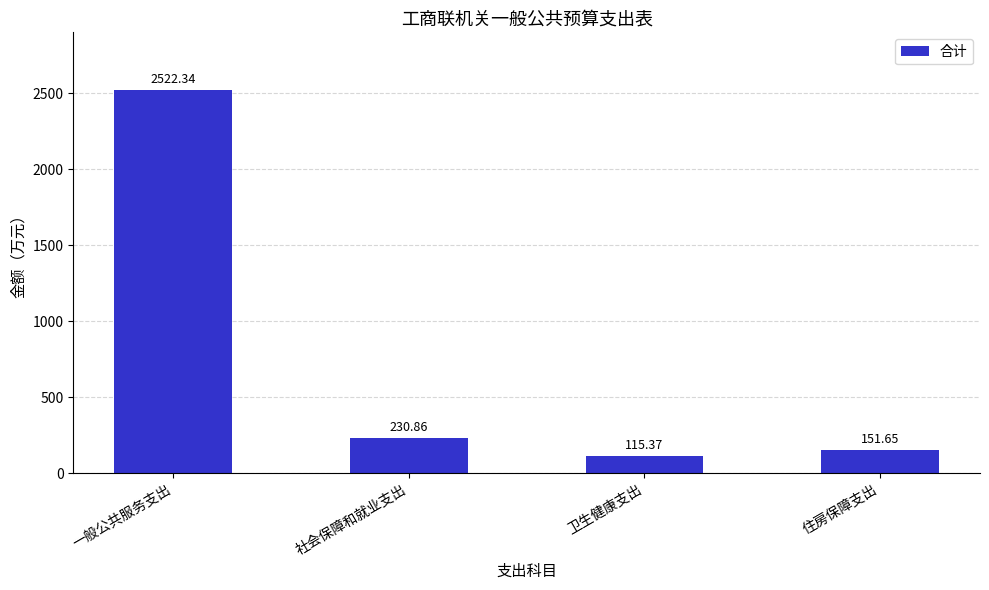

What is the value of the 3rd bar from the left?

115.4